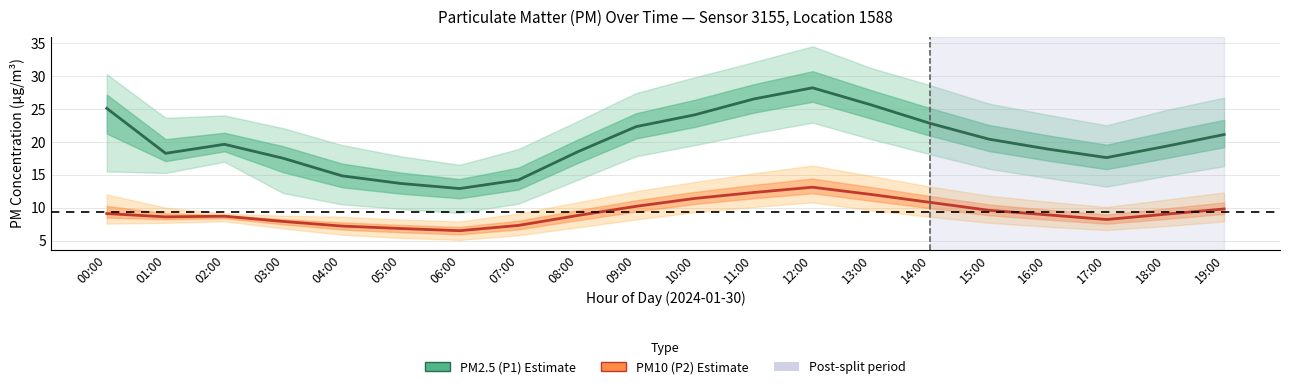

The value of PM2.5 (P1) at 18:00 is 19.3. True or false?

True